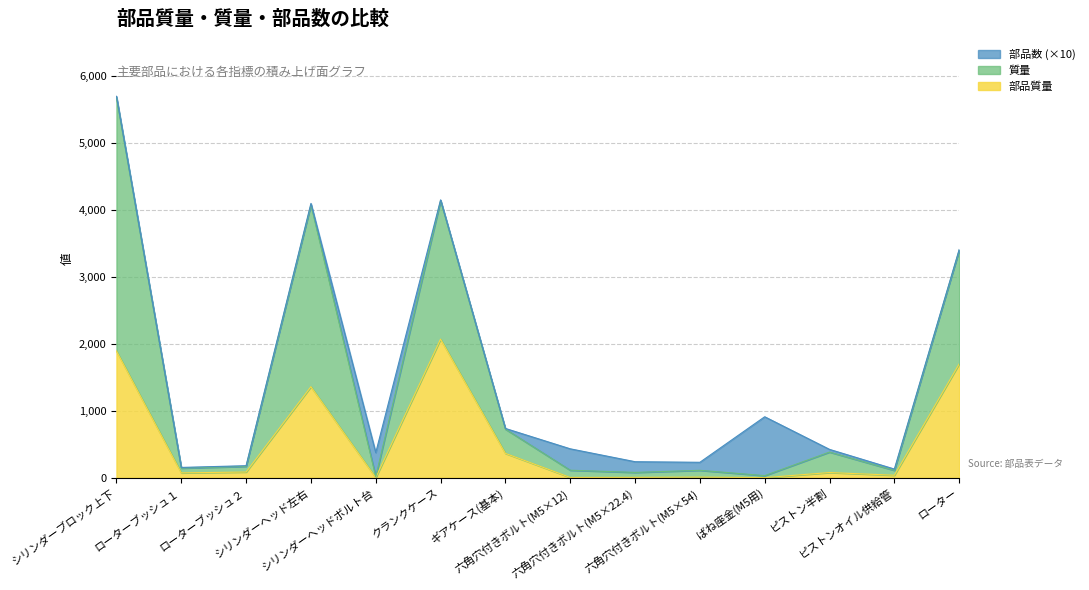

Is the value of 部品質量 at シリンダーブロック上下 greater than the value of 質量 at クランクケース?

No